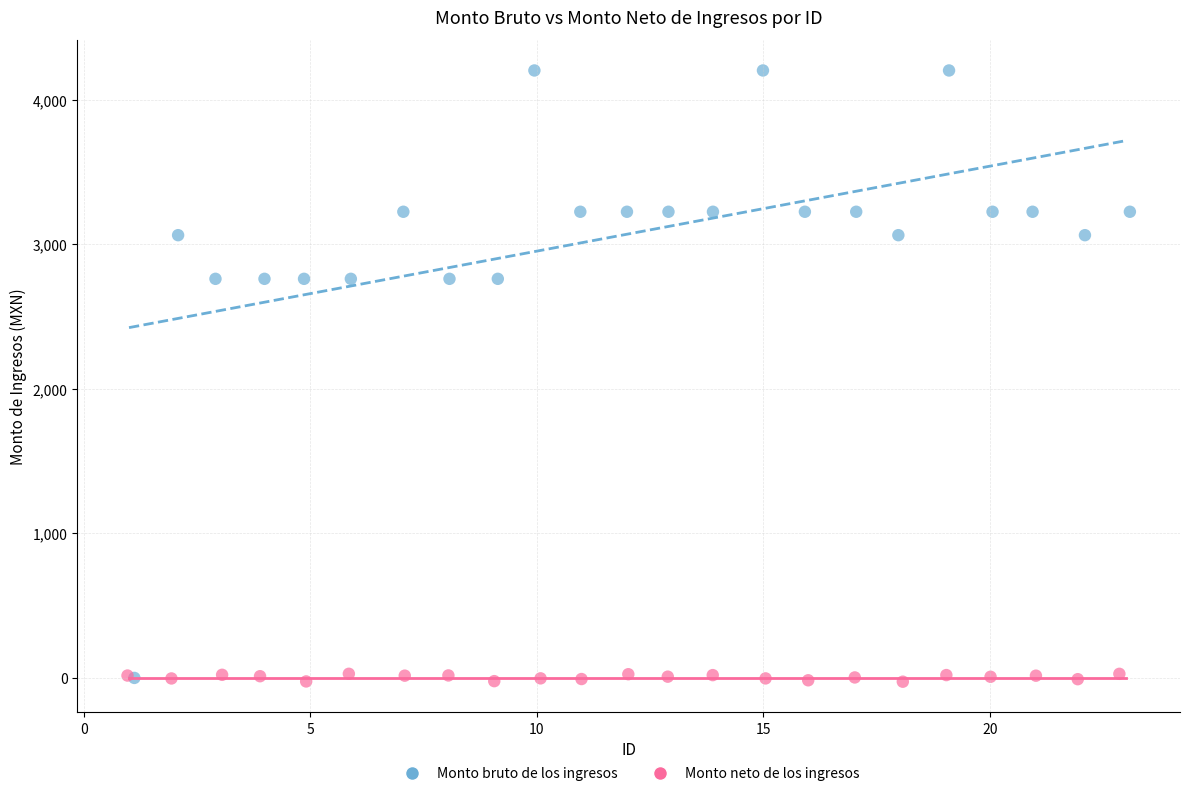

What are all the series names shown in the legend?

Monto bruto de los ingresos, Monto neto de los ingresos